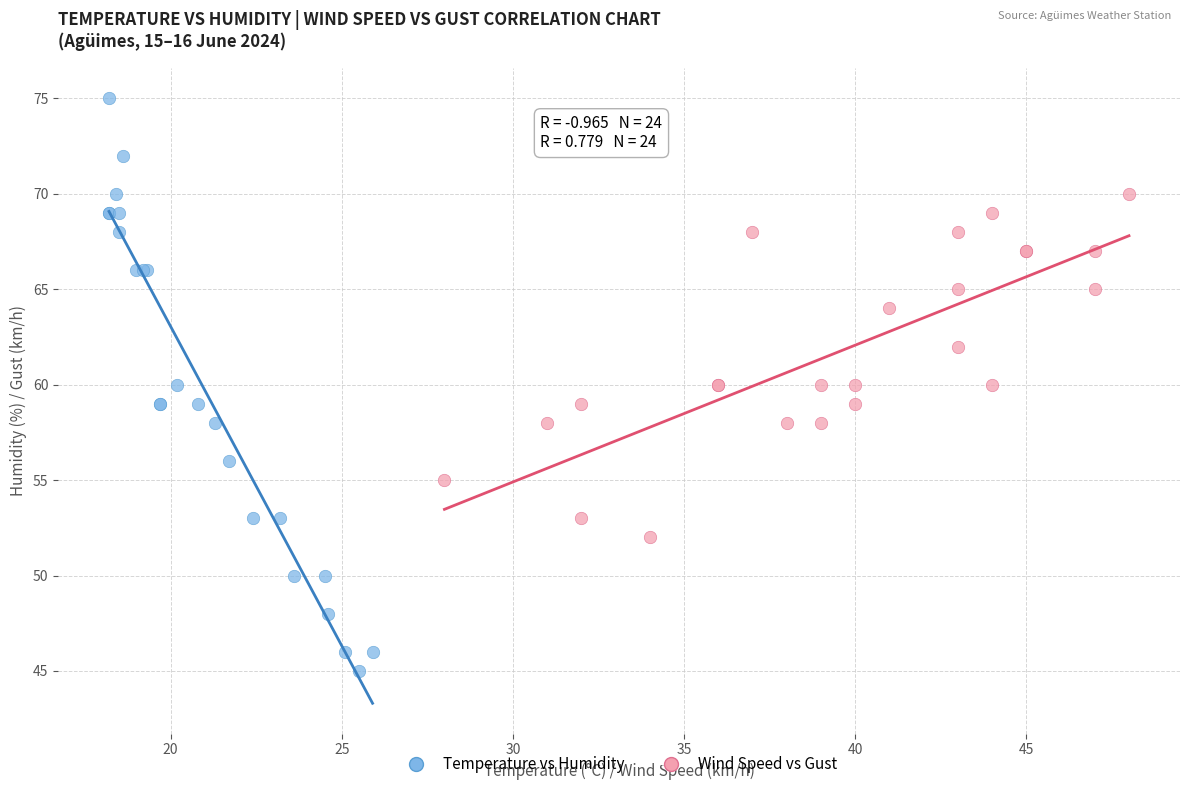

Which series contains the highest Y value?

Temperature vs Humidity